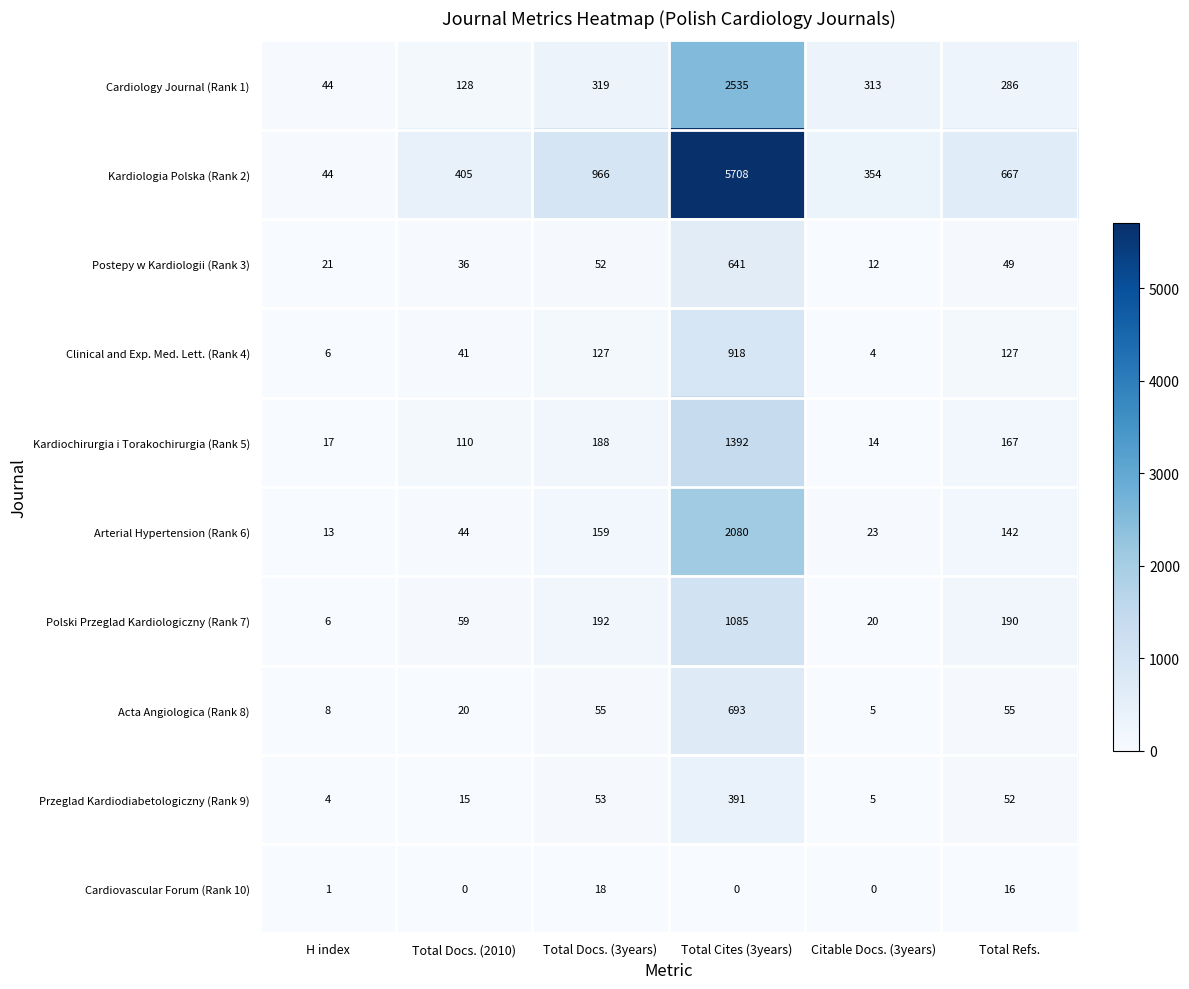

Is it true that Clinical and Exp. Med. Lett. (Rank 4) equals 127 at Total Docs. (3years)?

True